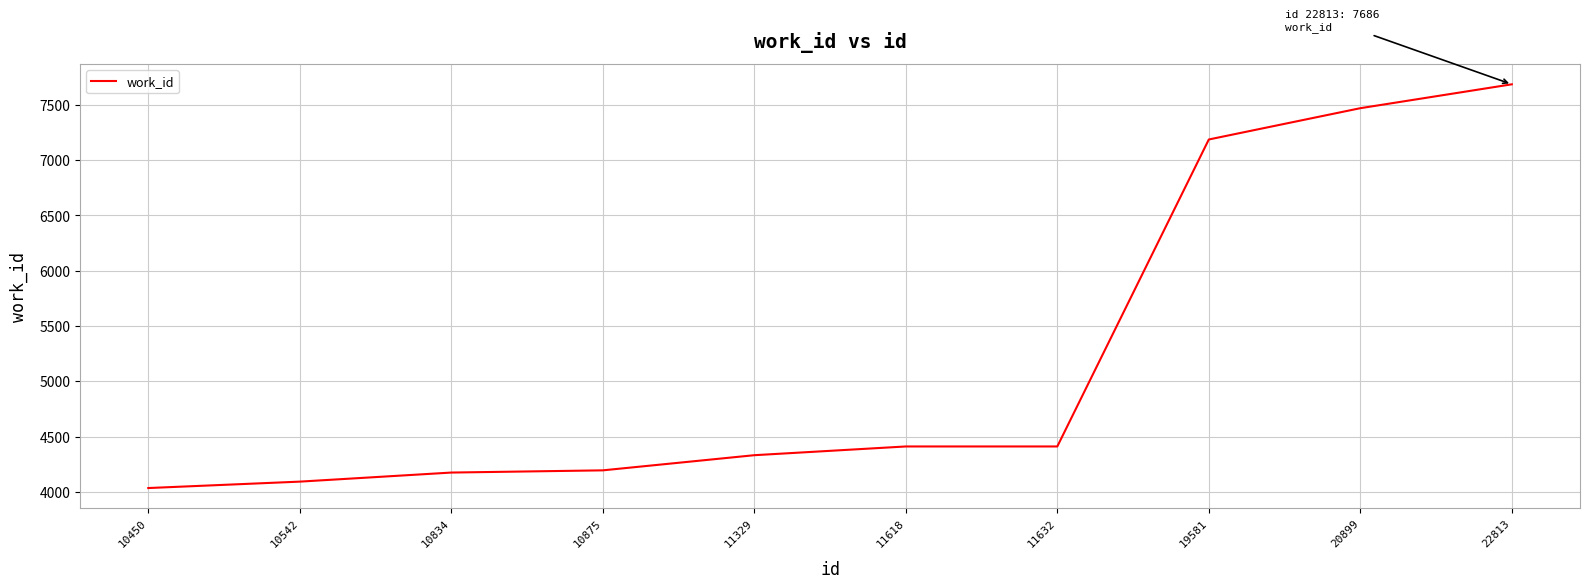

Where is the data nearest to the value 5860?

19581